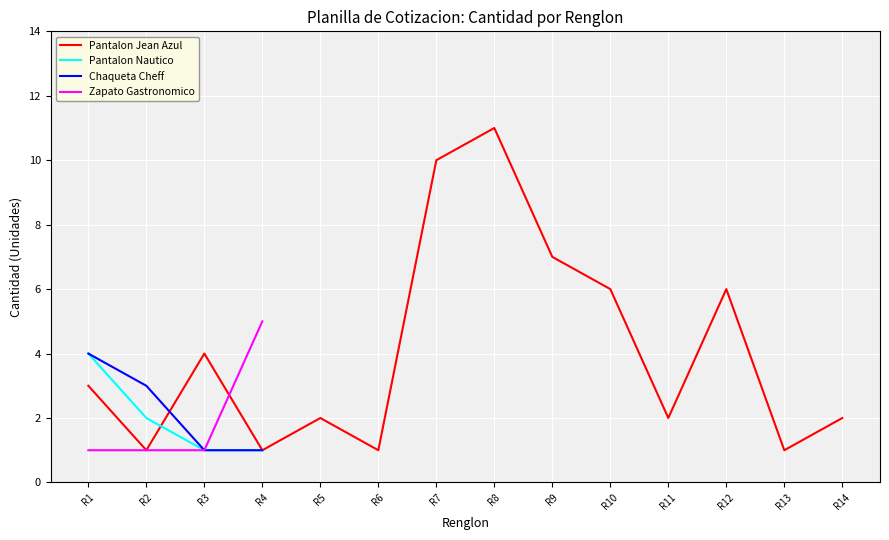

What is the average value of the Pantalon Jean Azul series?

4